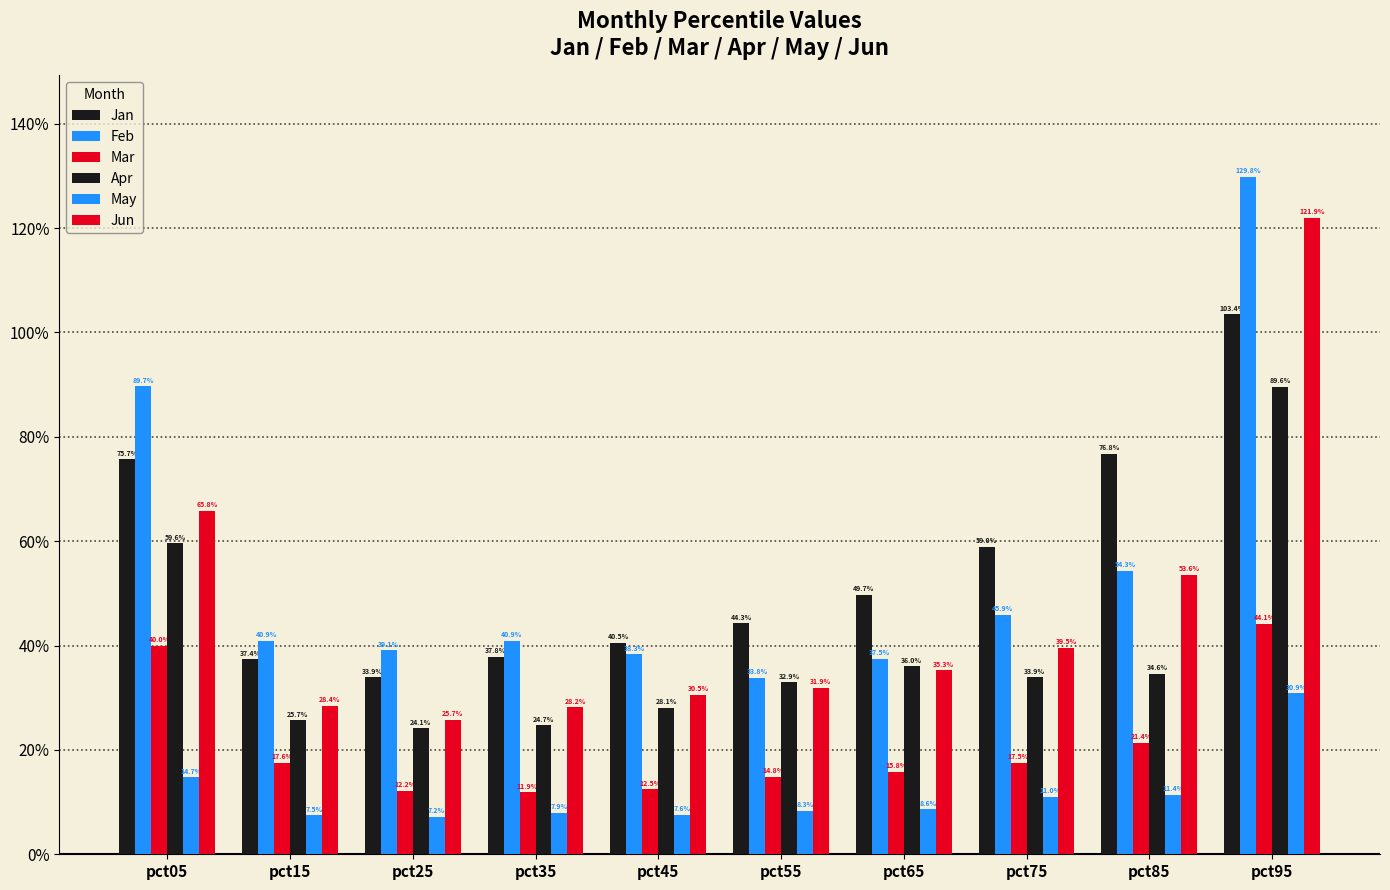

Does the chart contain stacked bars?

No